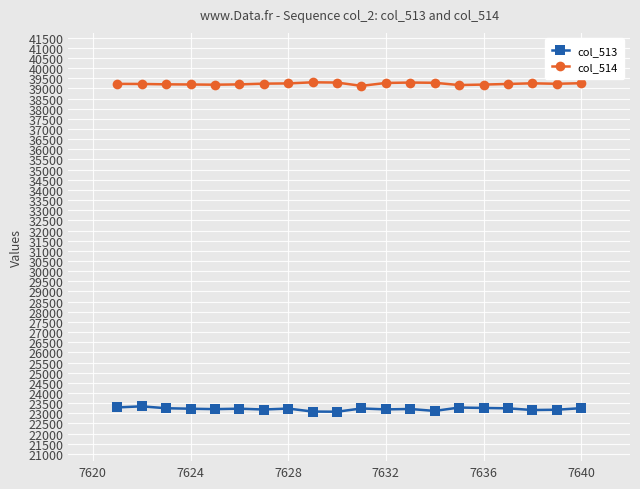

What is the smallest value displayed?

23076